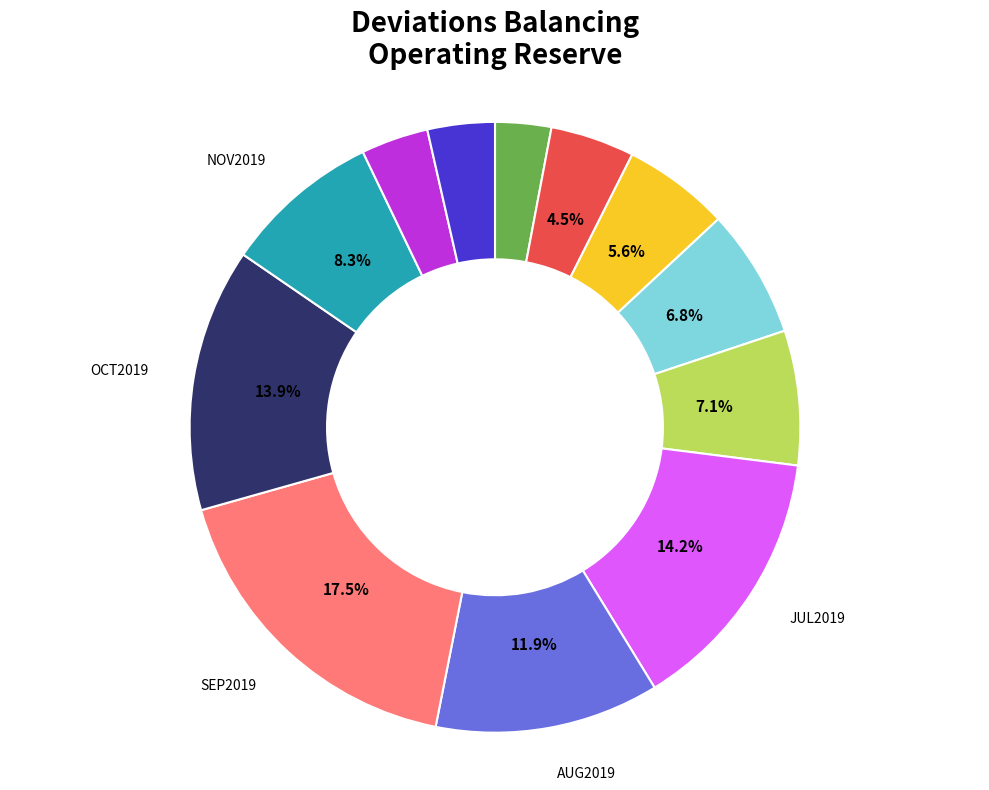

Is there a majority slice in this chart?

No